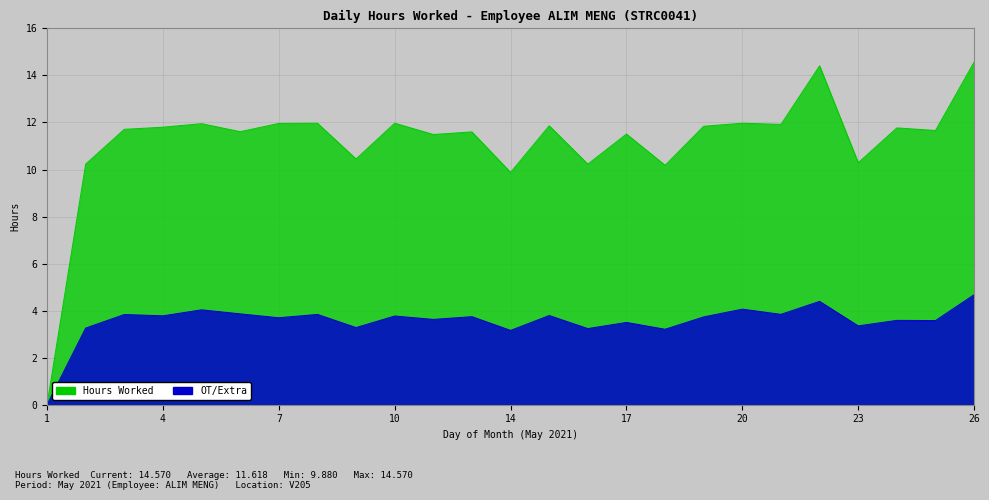

Rank the categories by value from lowest to highest.

1, 14, 18, 2, 16, 23, 9, 11, 17, 12, 6, 25, 3, 24, 4, 19, 15, 21, 5, 7, 8, 10, 20, 22, 26